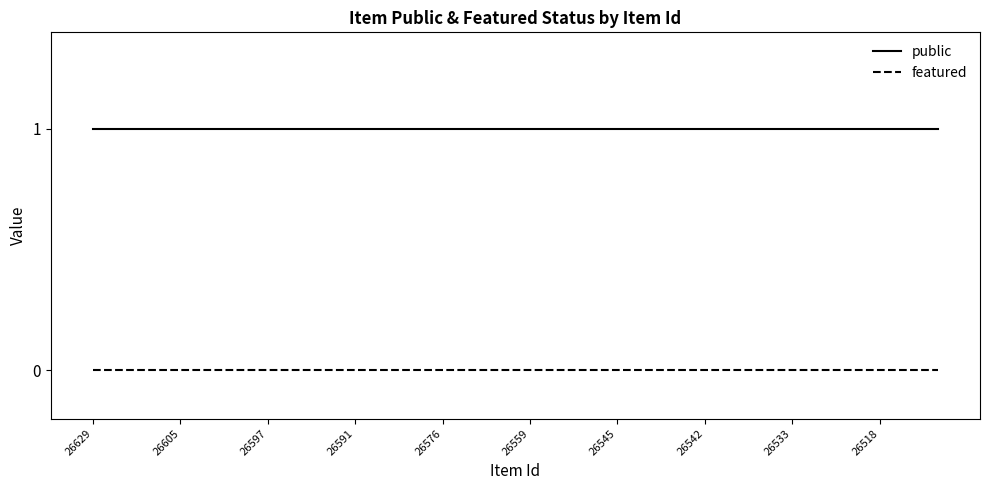

Reading left to right, extract all data points from this chart.

public: 1	1	1	1	1	1	1	1	1	1	1	1	1	1	1	1	1	1	1	1	1	1	1	1	1	1	1	1	1	1
featured: 0	0	0	0	0	0	0	0	0	0	0	0	0	0	0	0	0	0	0	0	0	0	0	0	0	0	0	0	0	0